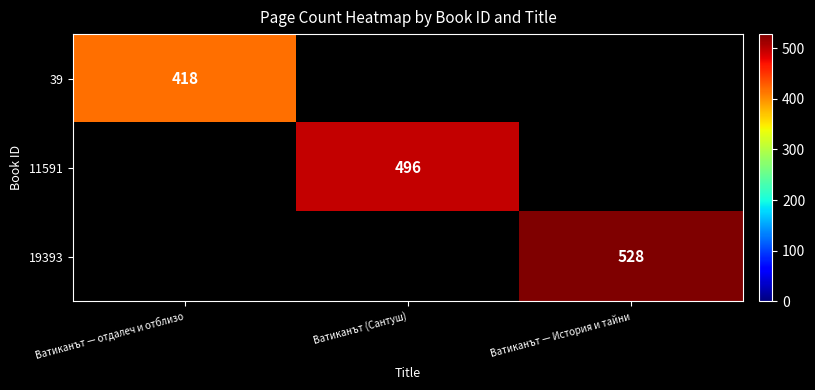

The 19393 series shows 332 at Ватиканът — История и тайни. True or false?

False